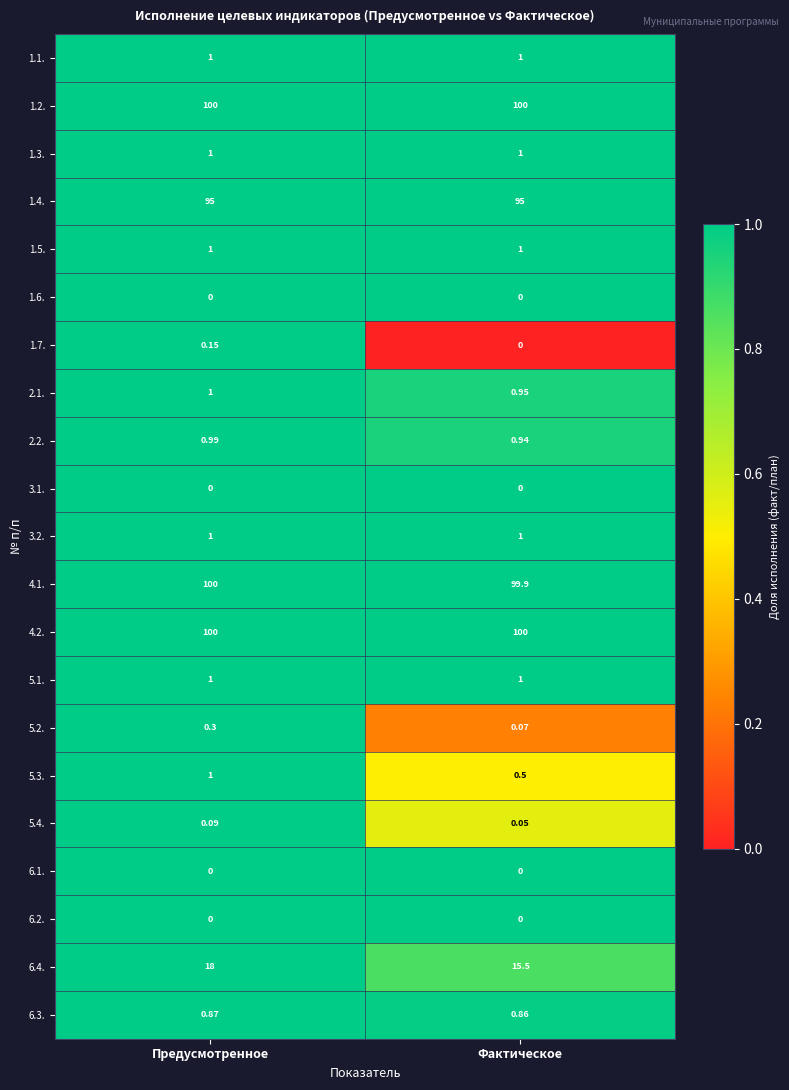

List the labels in order of 1.7. value, largest first.

Предусмотренное, Фактическое